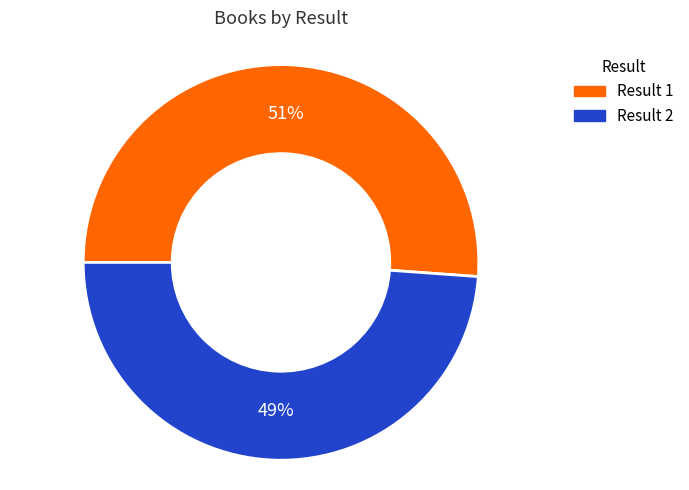

To the nearest percent, what is the average slice percentage?

50%